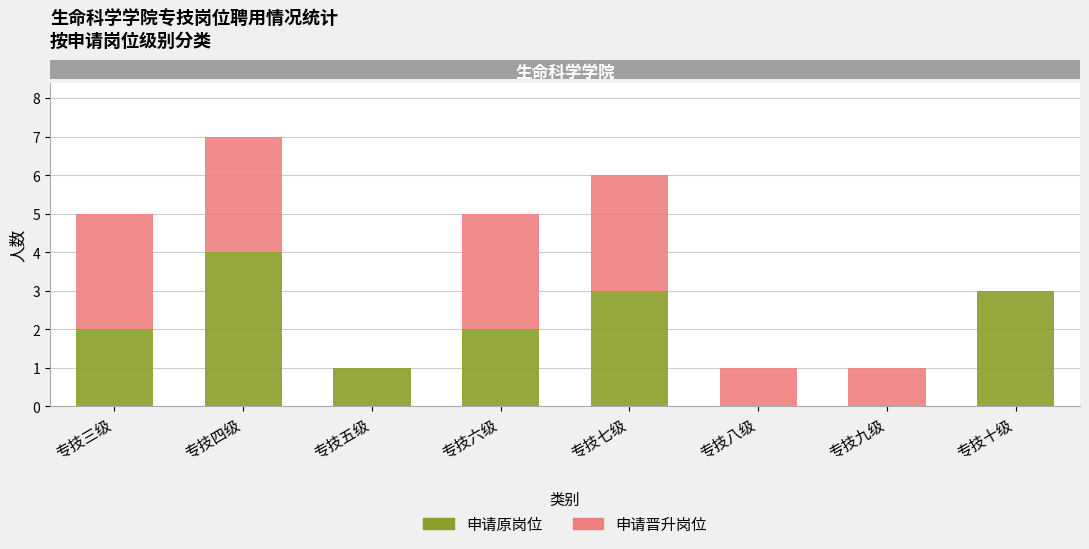

What is the sum of all 申请原岗位 values?

15